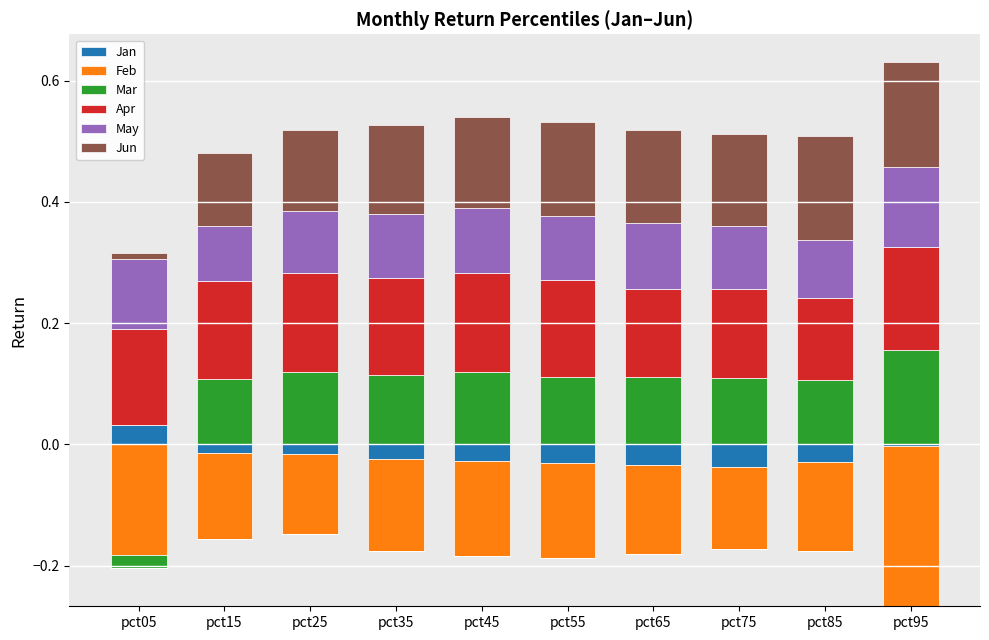

At how many categories does at least one series exceed 0?

10